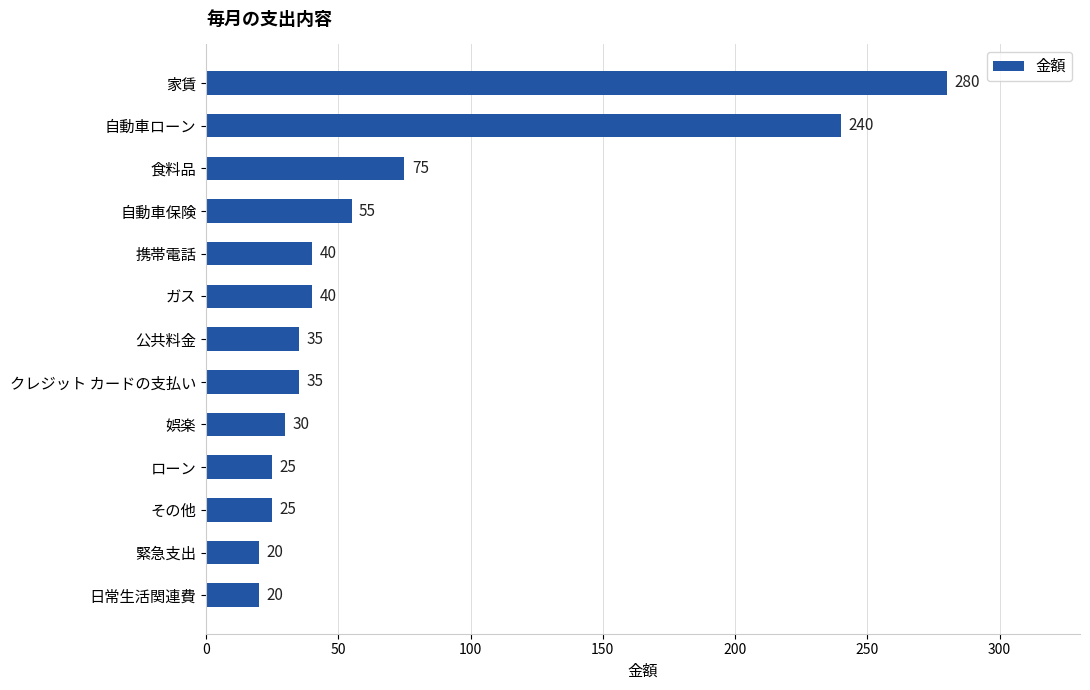

What is the change in value from クレジット カードの支払い to 娯楽?

-5